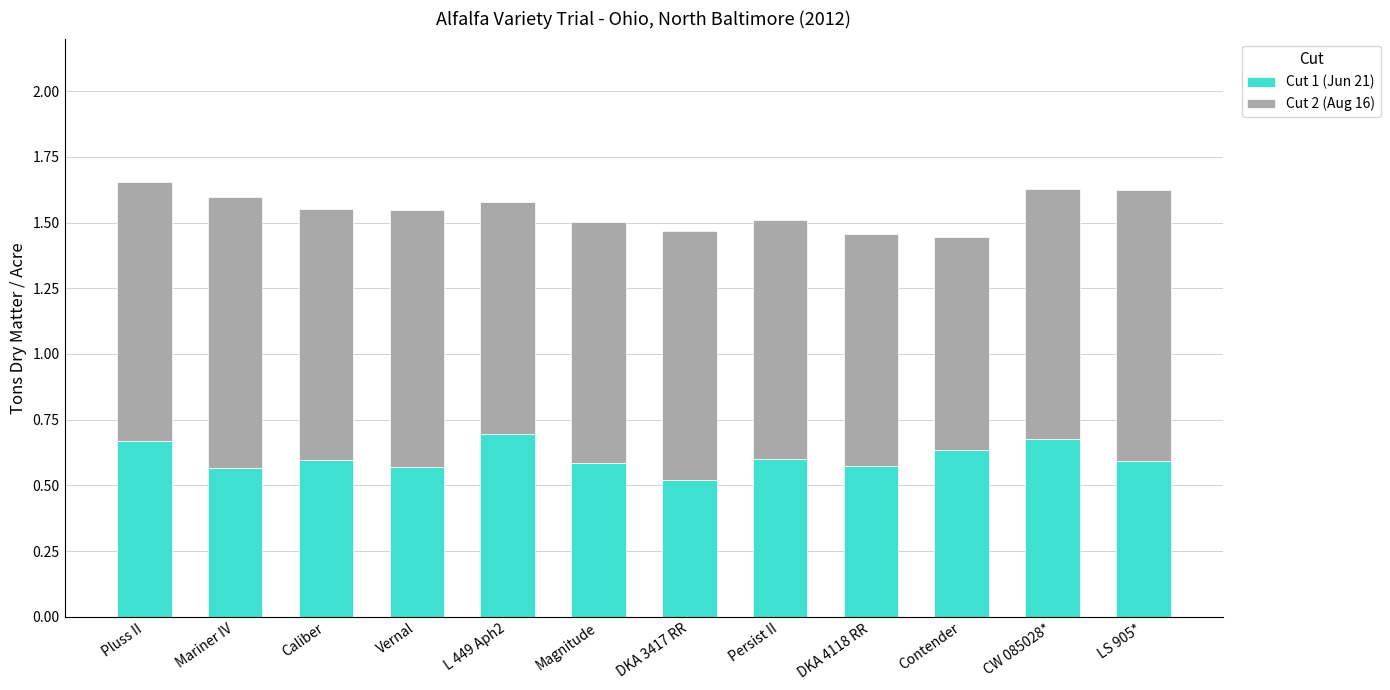

What is the total value across all series at DKA 3417 RR?

1.5